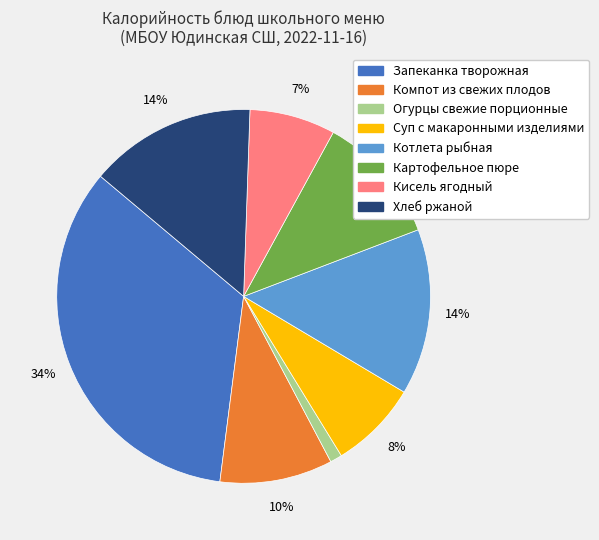

To the nearest percent, what is the difference between the Запеканка творожная and Кисель ягодный slice percentages?

27%